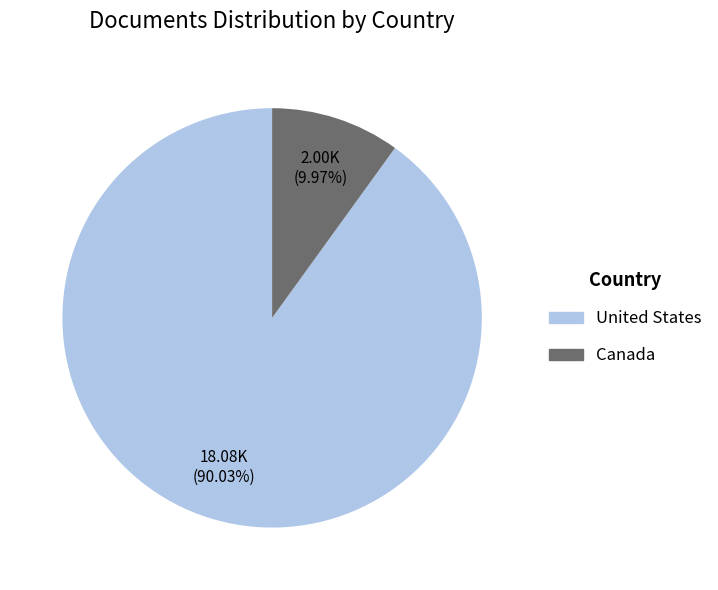

What is the total percentage of United States and Canada?

100.0%